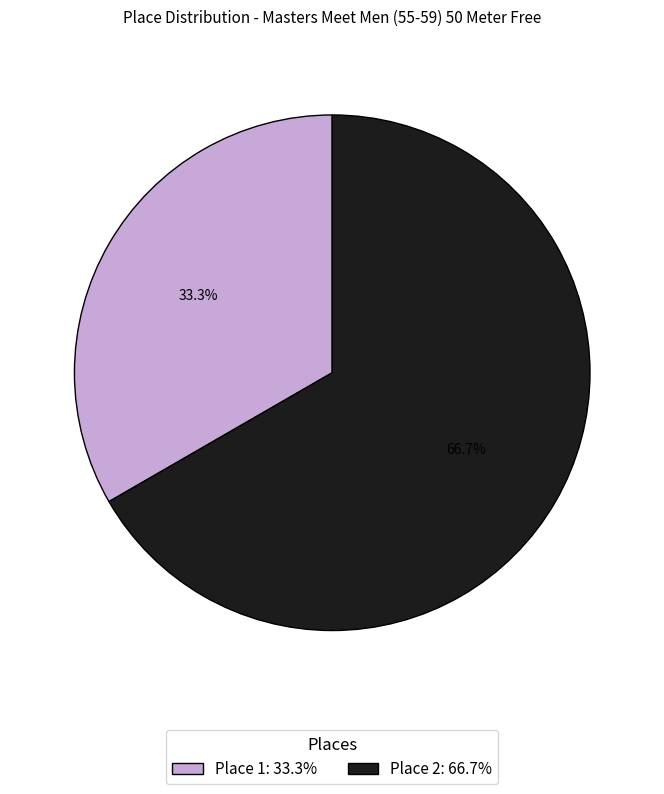

To the nearest percent, what is the difference between the largest and smallest slice percentages?

33%